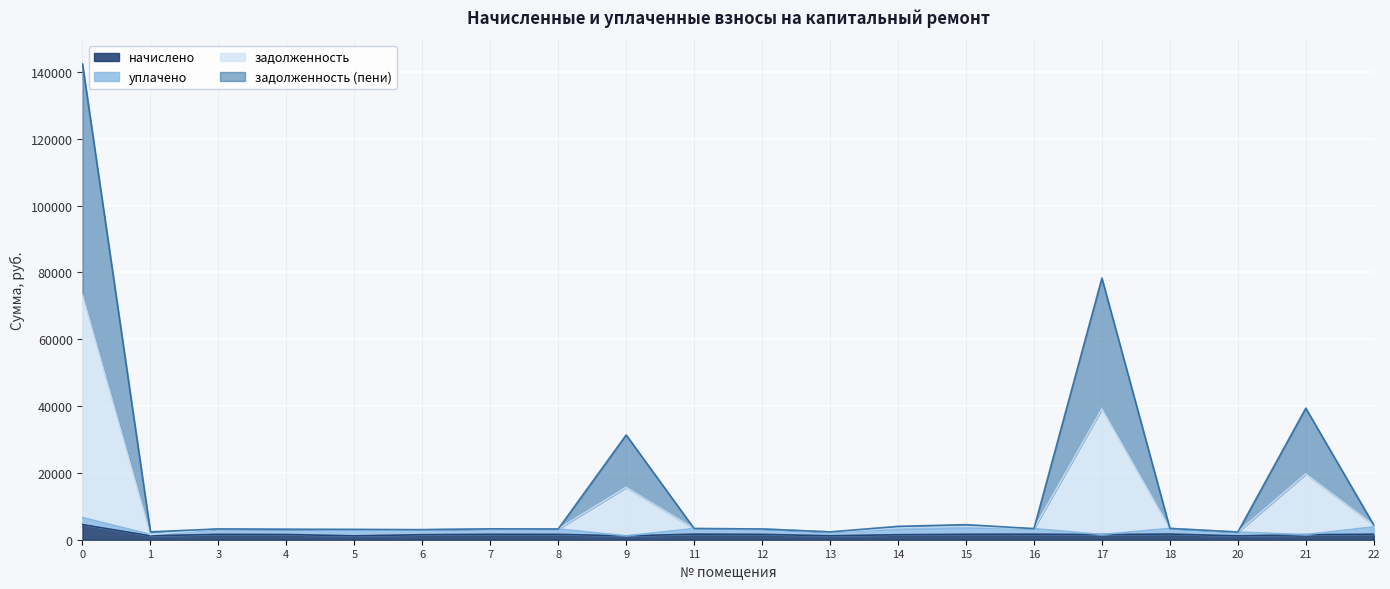

What are all the series names shown in the legend?

начислено, уплачено, задолженность, задолженность (пени)